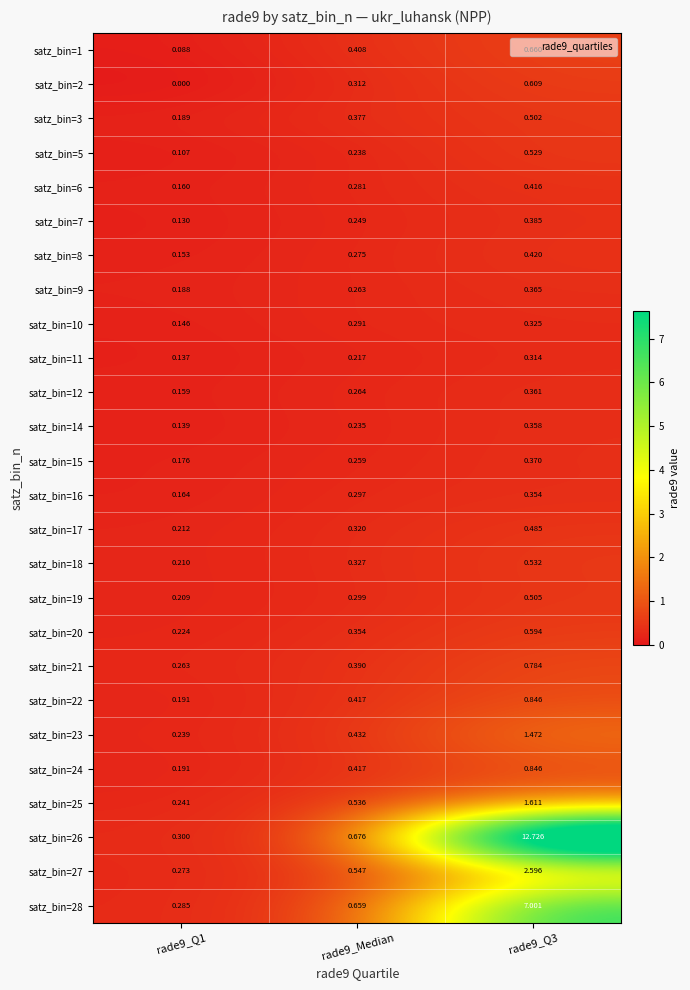

Is the value of satz_bin=14 at rade9_Q3 greater than the value of satz_bin=20 at rade9_Q1?

Yes